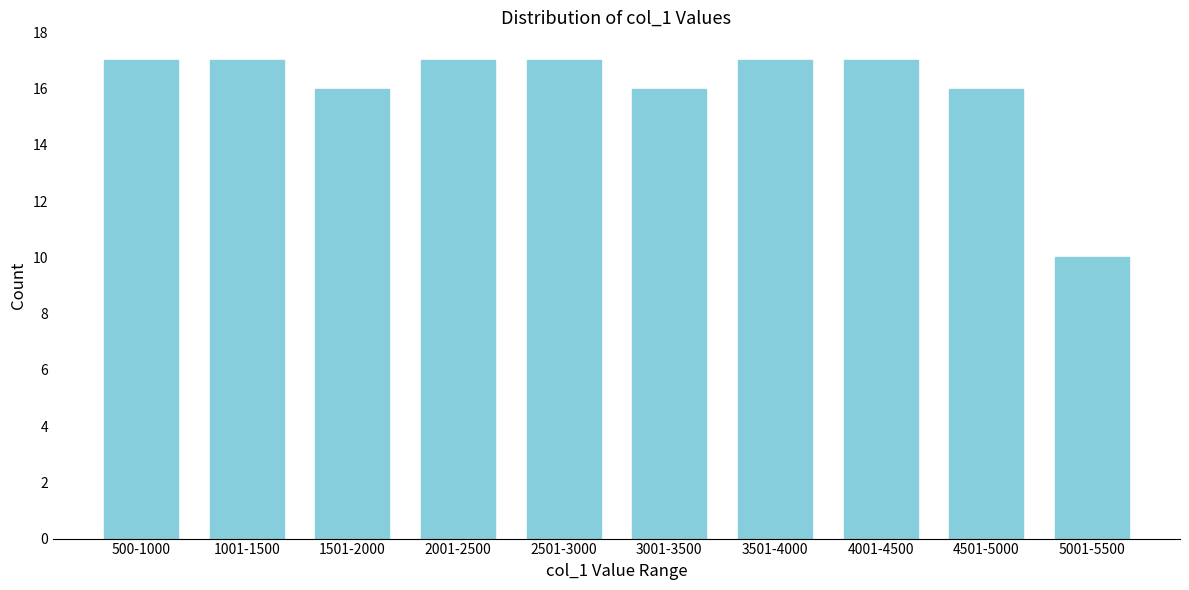

Reading left to right, list all the values displayed in this chart.

500-1000=17	1001-1500=17	1501-2000=16	2001-2500=17	2501-3000=17	3001-3500=16	3501-4000=17	4001-4500=17	4501-5000=16	5001-5500=10